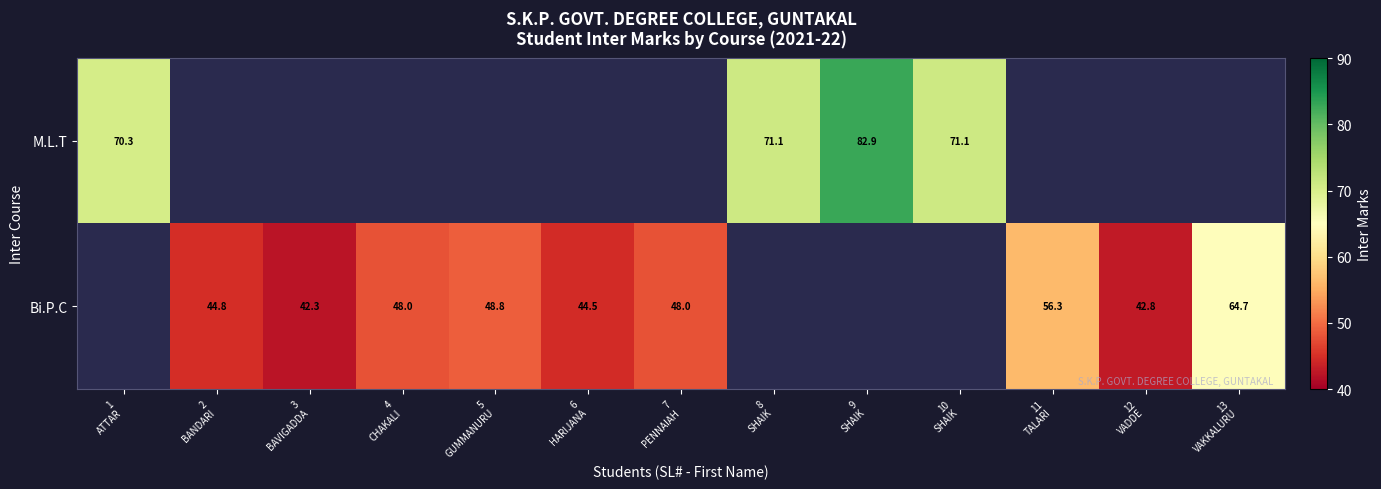

Is it true that Bi.P.C equals 36.1 at 11 TALARI?

False